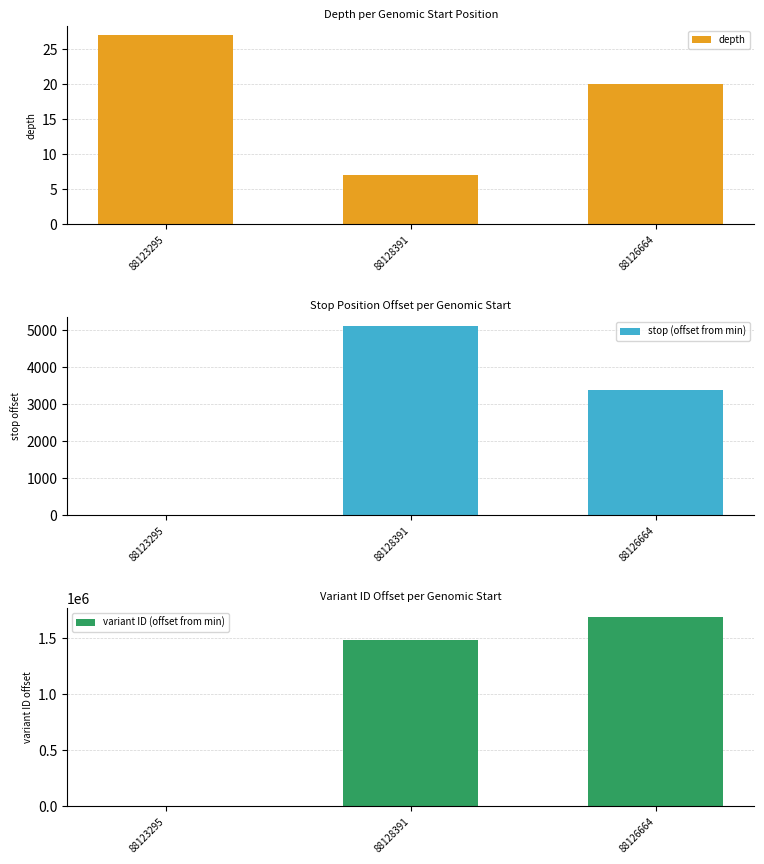

Rank the categories by depth value from lowest to highest.

88128391, 88126664, 88123295